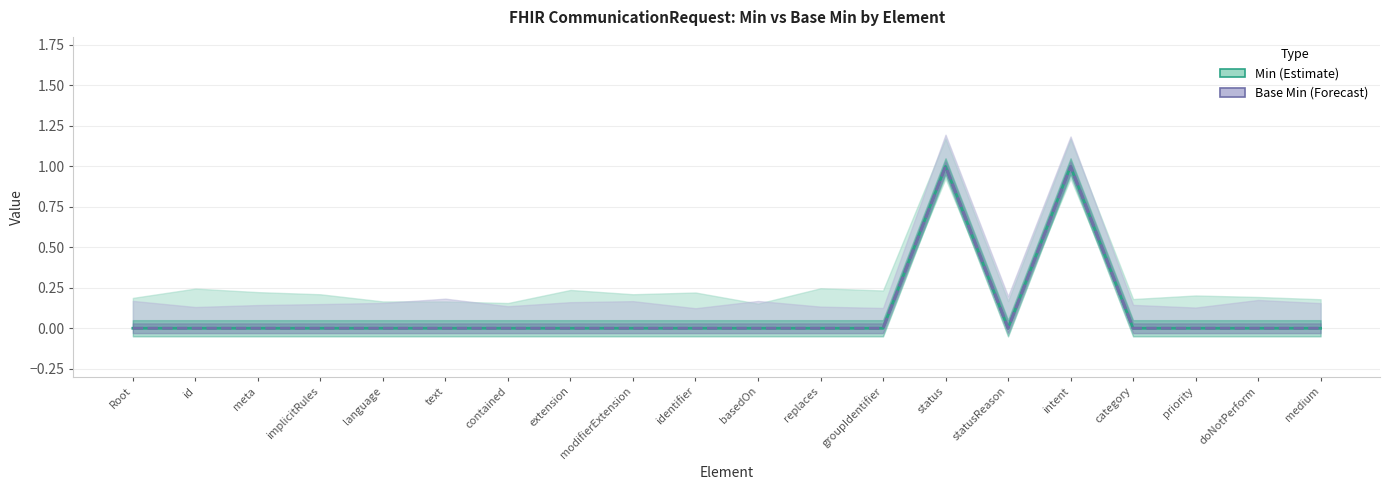

Count the Min values in the range 0 to 1.

20